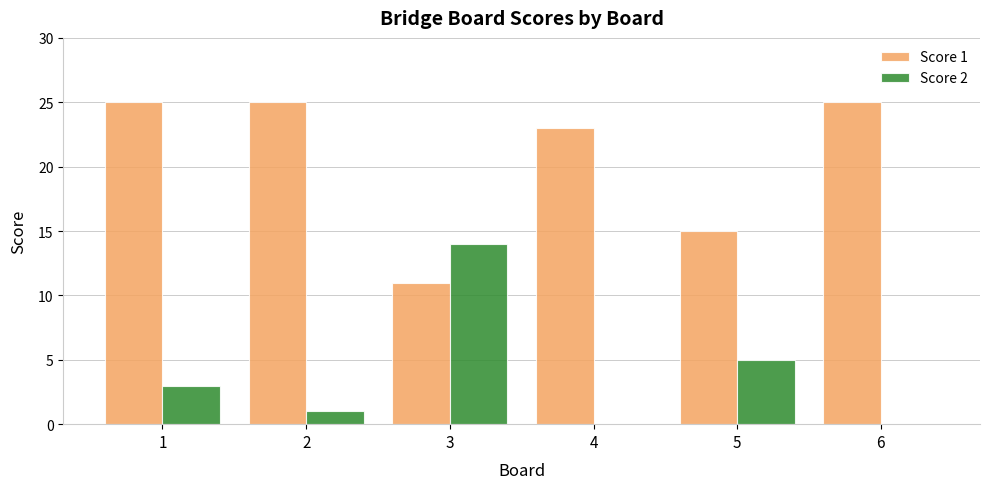

What is the maximum value for Score 1?

25